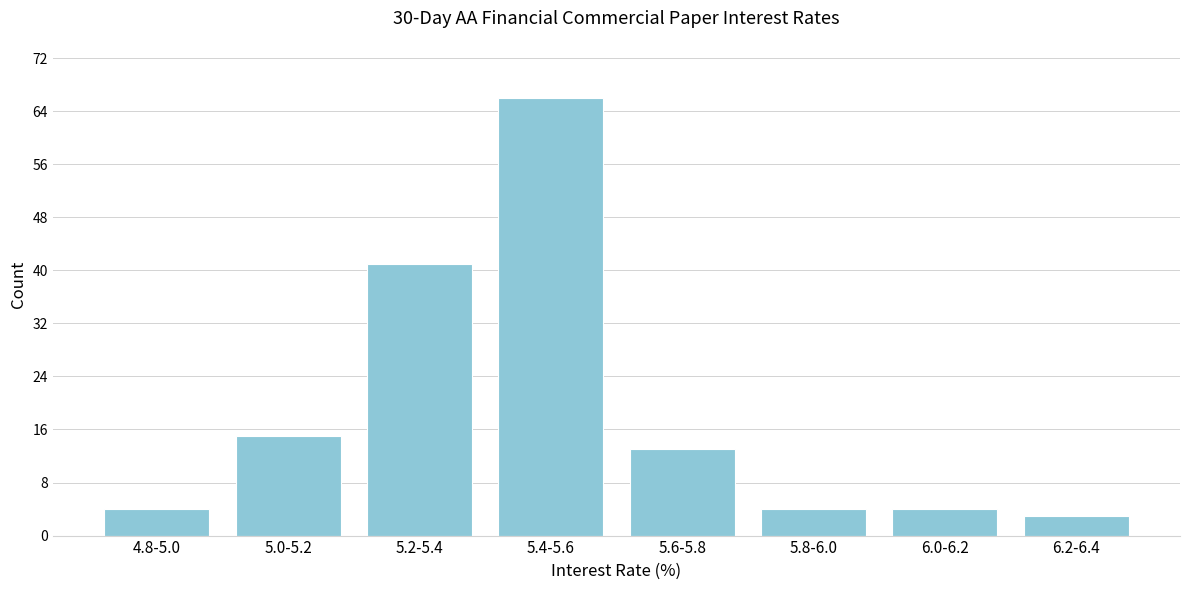

Reading left to right, extract all data points from this chart.

4	15	41	66	13	4	4	3